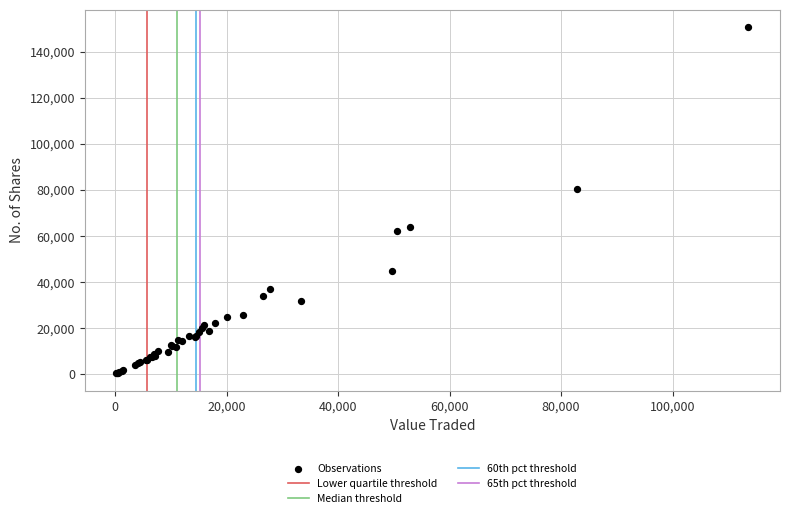

What Y value in the scatter plot is closest to 75471?

80468